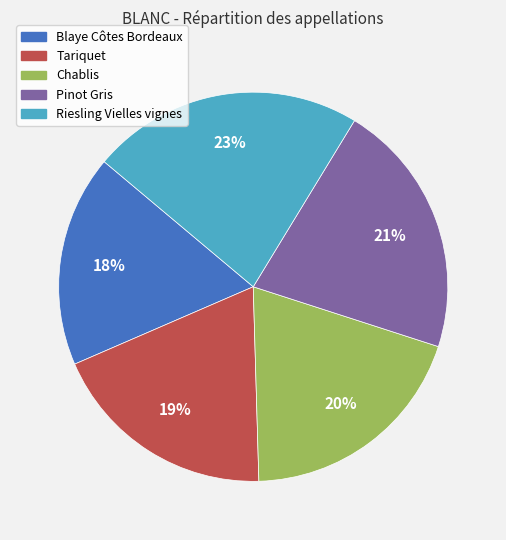

Does Chablis represent more than half of the total?

No